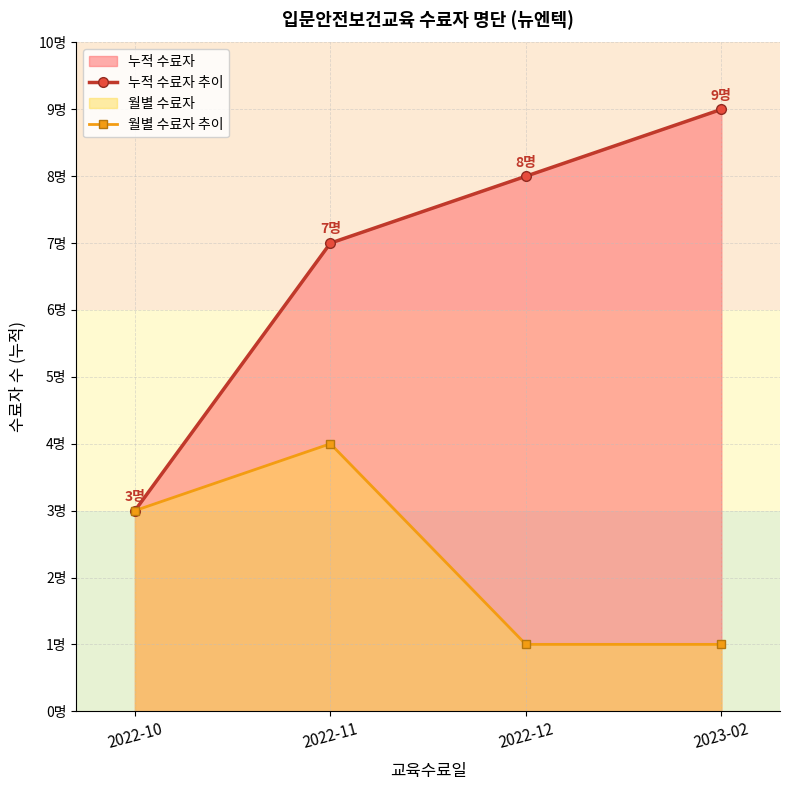

True or false: 월별 수료자 추이 and 누적 수료자 추이 cross at least once.

False